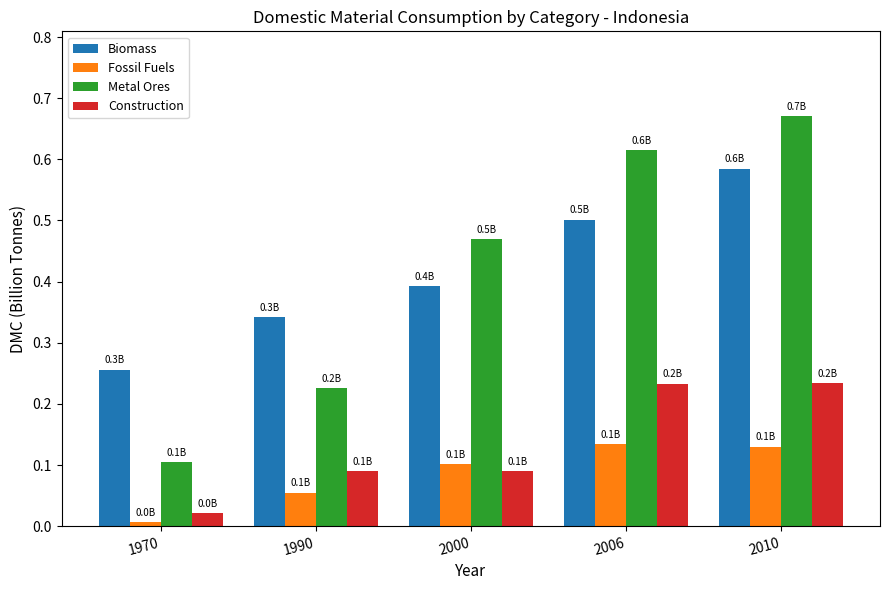

What is the average value of the Metal Ores series?

0.4